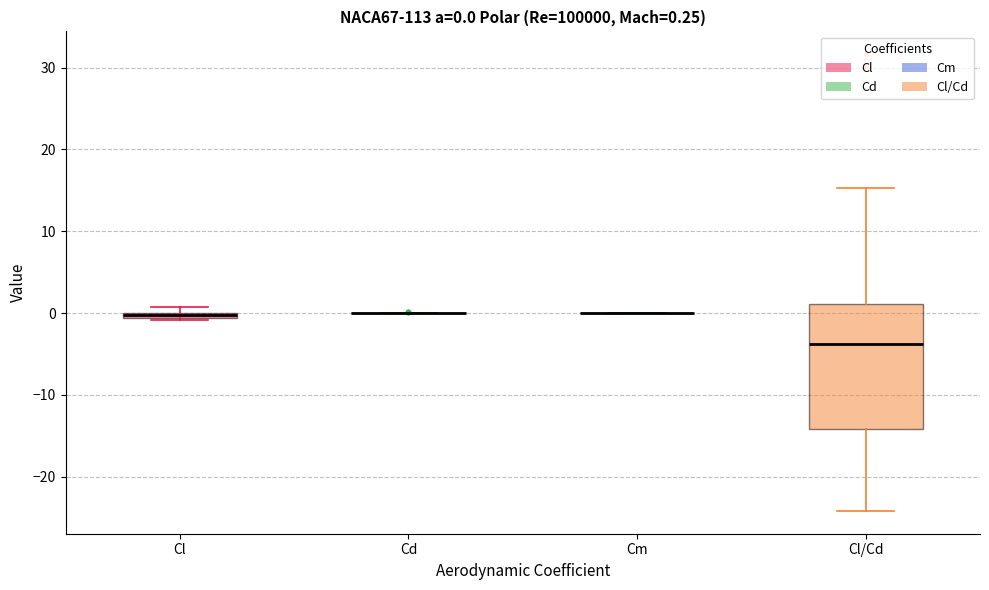

Which box is the tallest, from its lower edge to its upper edge?

Cl/Cd